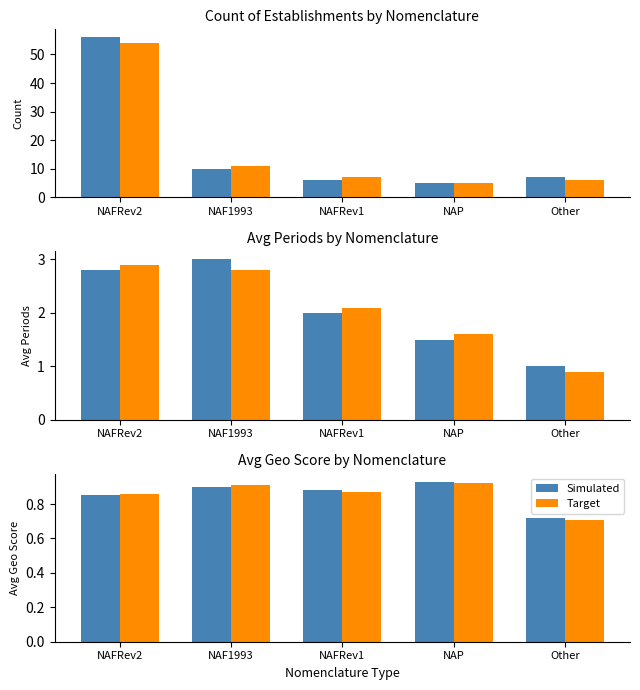

The value of Target at NAFRev2 is 0.9. True or false?

True